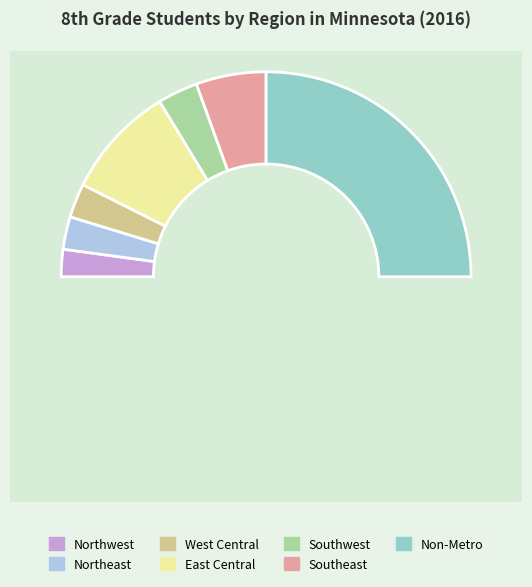

The East Central slice represents 18% of the pie. True or false?

True